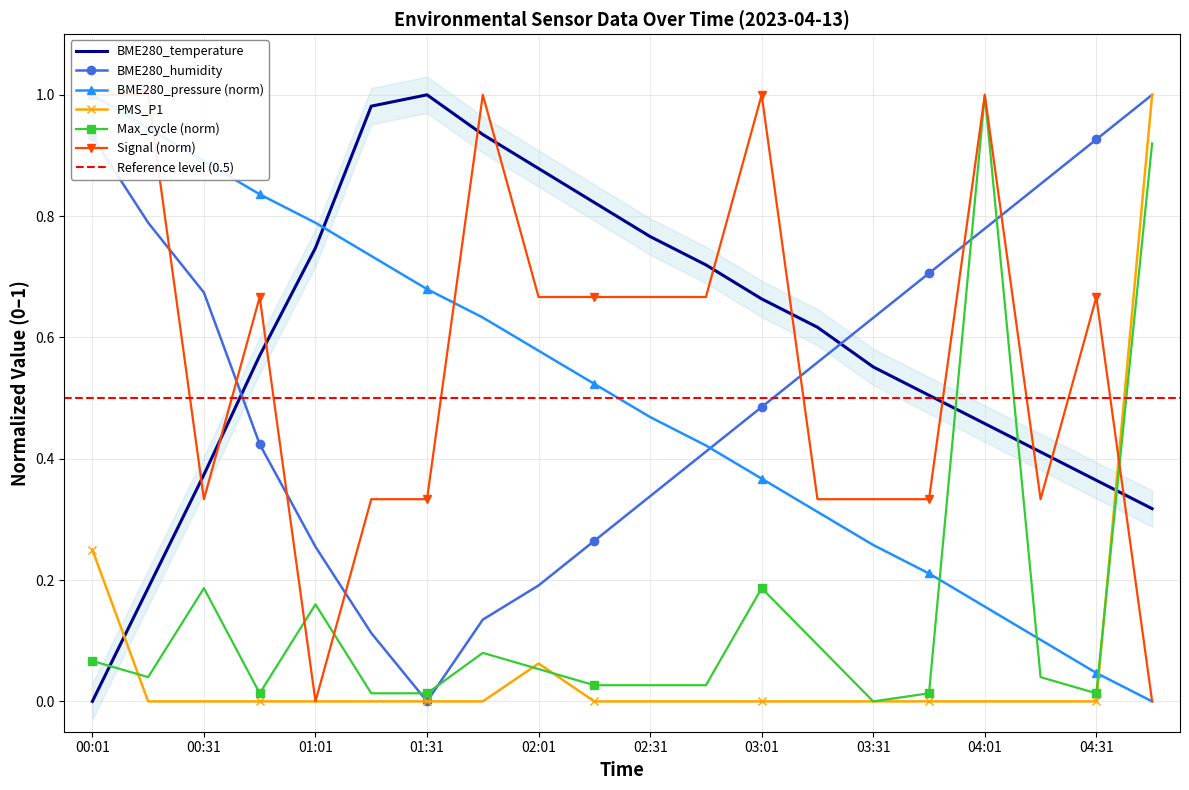

Which series has the widest spread of values?

BME280_temperature